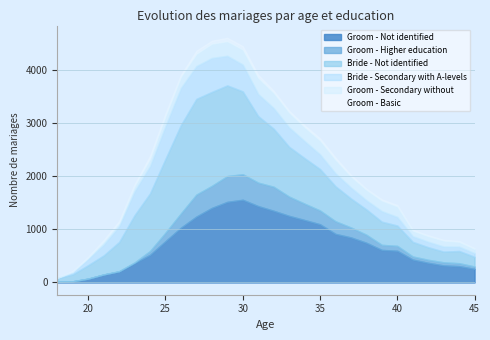

Rank the categories by Bride - Secondary with A-levels value from lowest to highest.

18, 19, 45, 44, 43, 42, 41, 20, 40, 38, 39, 21, 37, 36, 35, 22, 34, 33, 32, 31, 23, 30, 24, 29, 27, 25, 28, 26